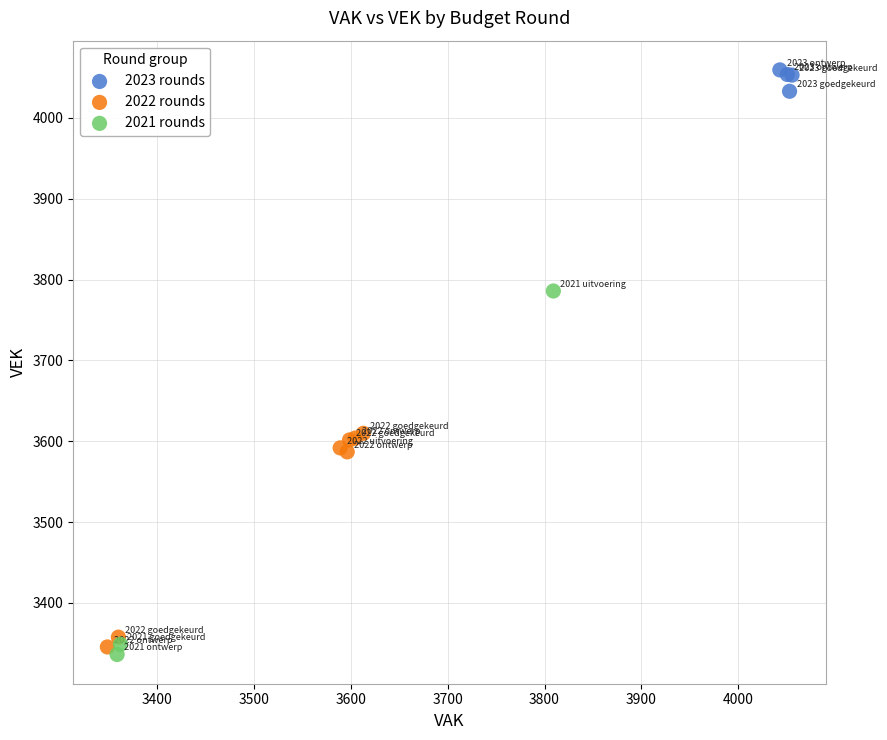

Which series has the largest Y range (max minus min)?

2021 rounds